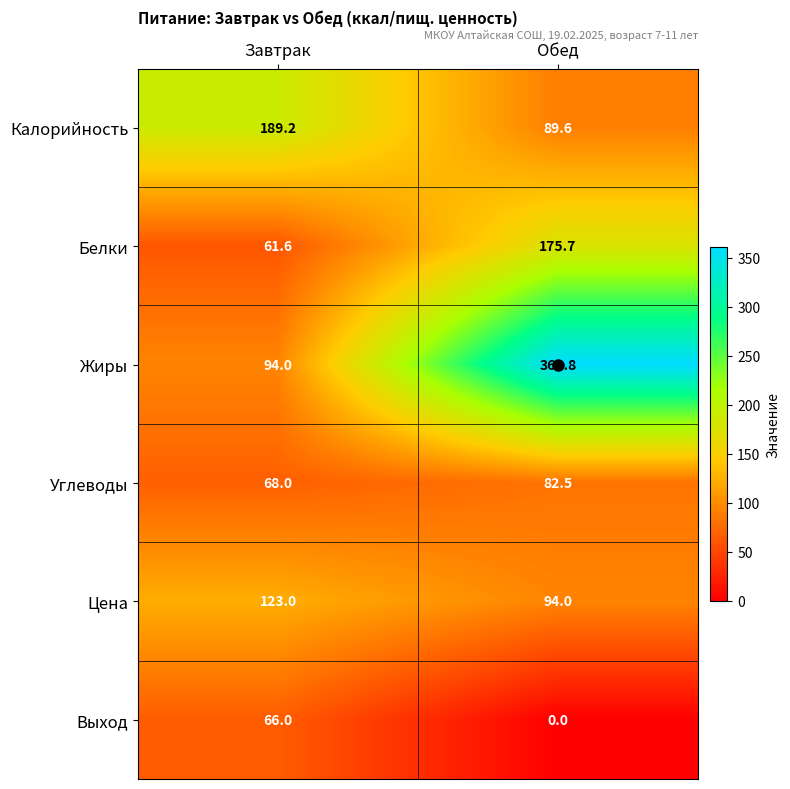

What is the sum of all Цена values?

217.0